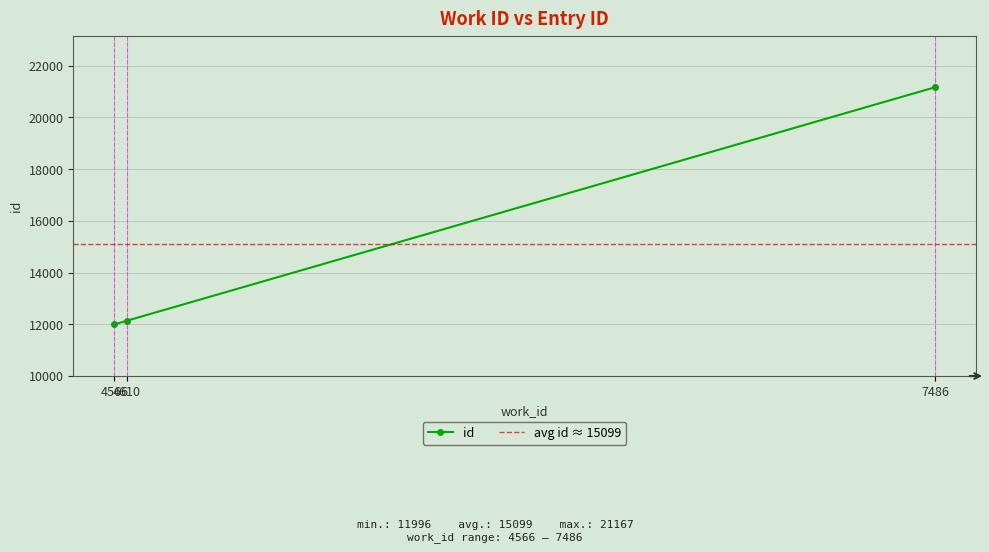

What is the sum of all values?

45297